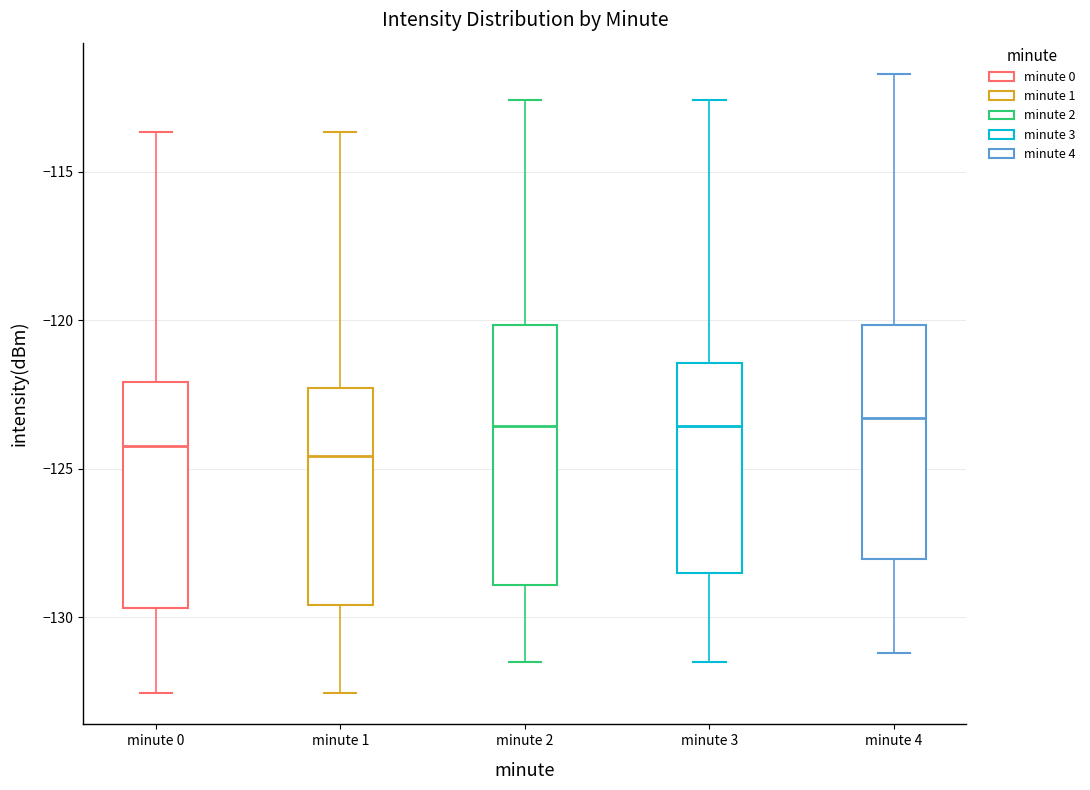

Reading left to right, read every box against the y-axis: the position of its median line, the range the box covers, and the ends of its whiskers. The values are not printed on the chart, so give them approximately, as read against the axis.

minute 0: median -124.0, box -129.5 to -122.0, whiskers -132.5 to -113.5
minute 1: median -124.5, box -129.5 to -122.5, whiskers -132.5 to -113.5
minute 2: median -123.5, box -129.0 to -120.0, whiskers -131.5 to -112.5
minute 3: median -123.5, box -128.5 to -121.5, whiskers -131.5 to -112.5
minute 4: median -123.5, box -128.0 to -120.0, whiskers -131.0 to -111.5